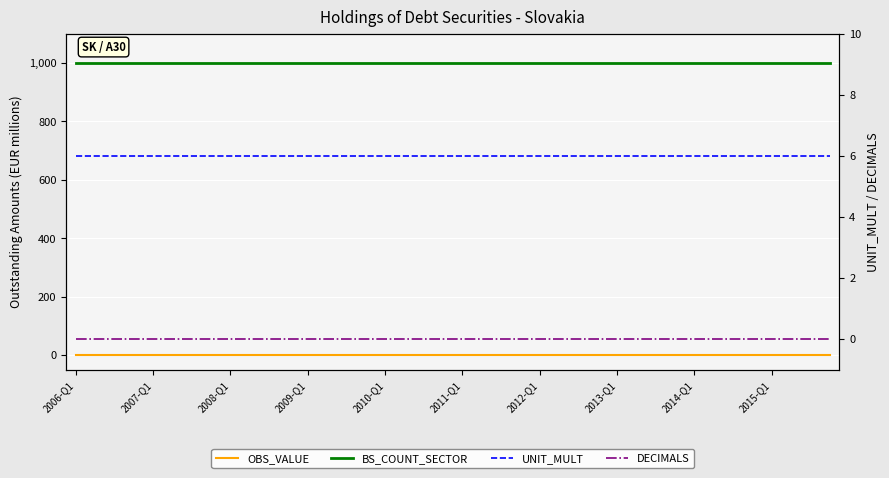

Rank the series at 27 from lowest to highest value.

OBS_VALUE, DECIMALS, UNIT_MULT, BS_COUNT_SECTOR